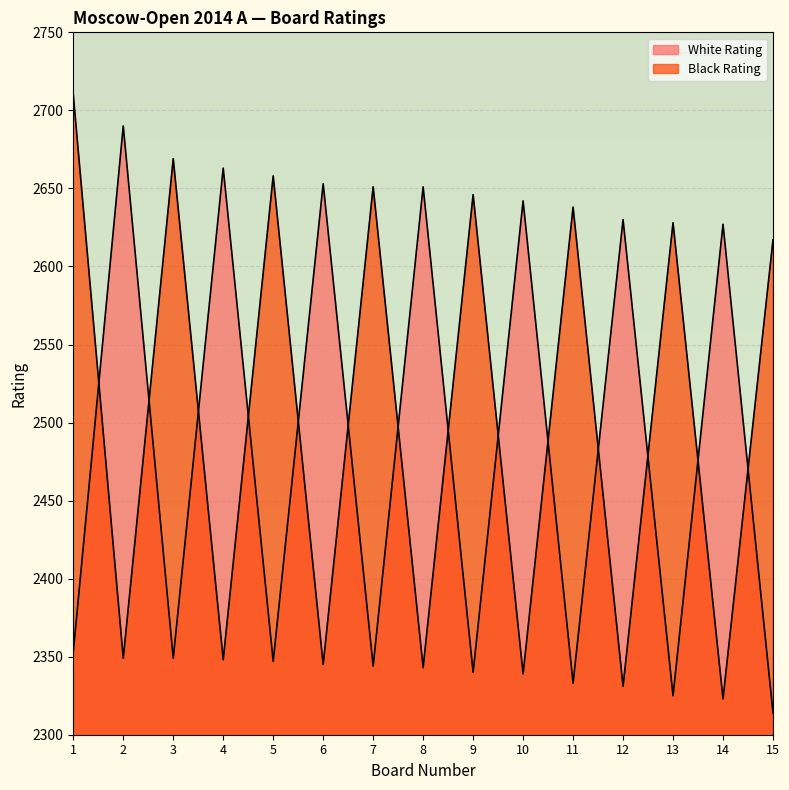

Between which two adjacent categories do White Rating and Black Rating first intersect?

1 and 2